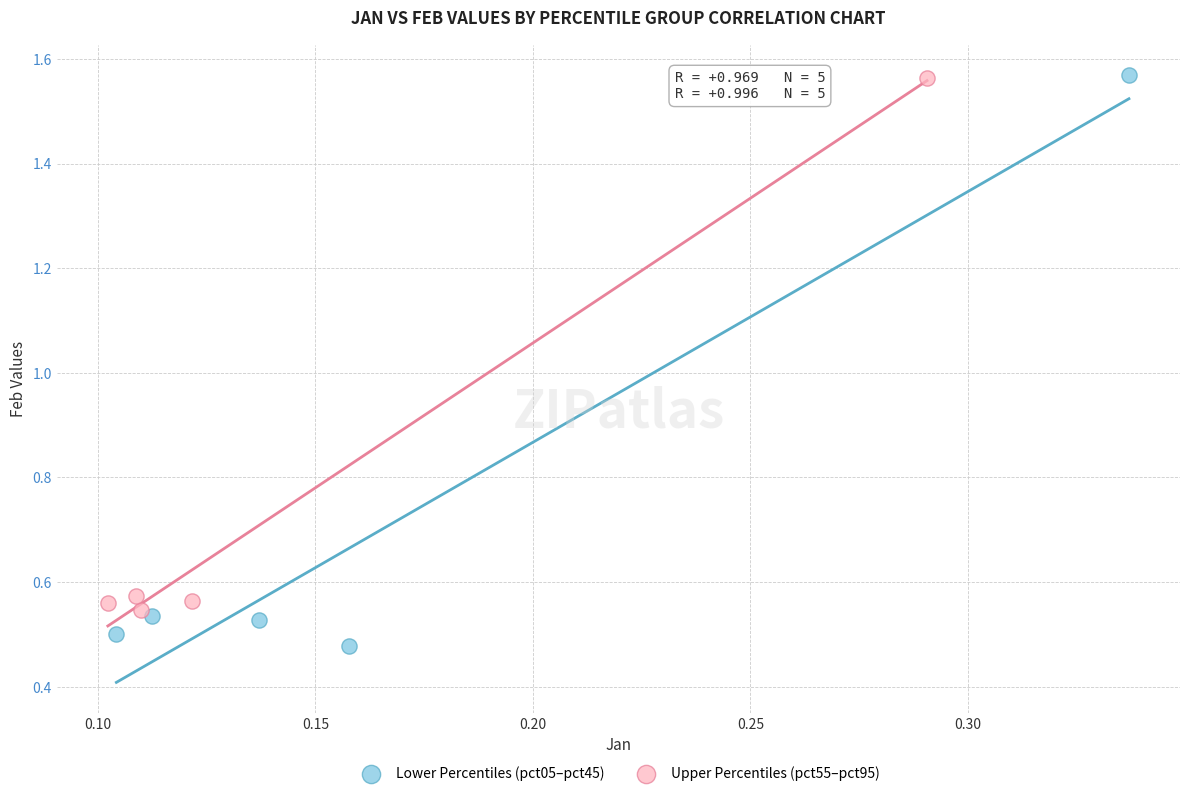

Which series contains the lowest Y value?

Lower Percentiles (pct05–pct45)